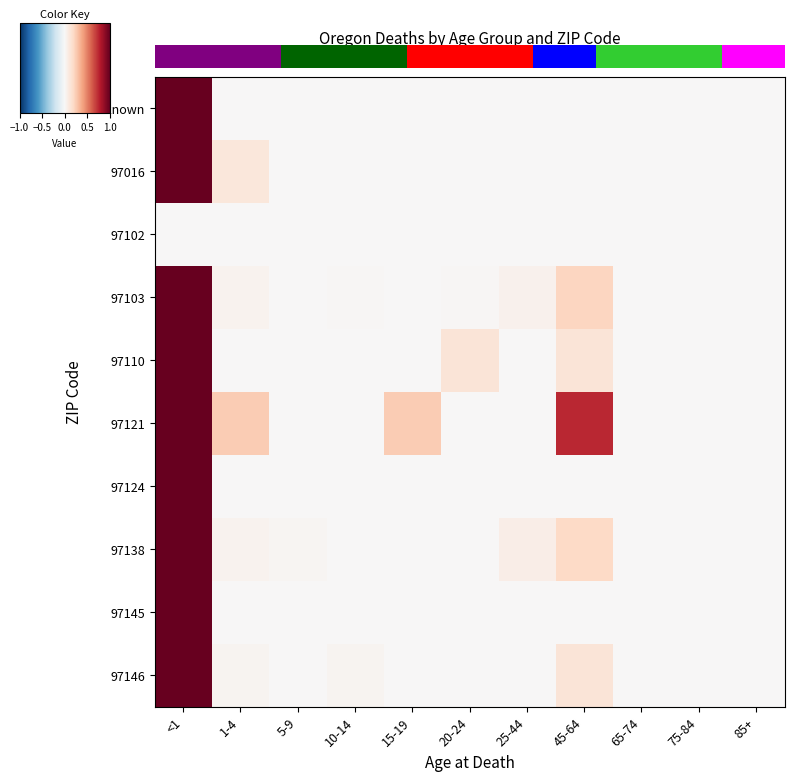

The 97110 series shows 1.0 at <1. True or false?

True